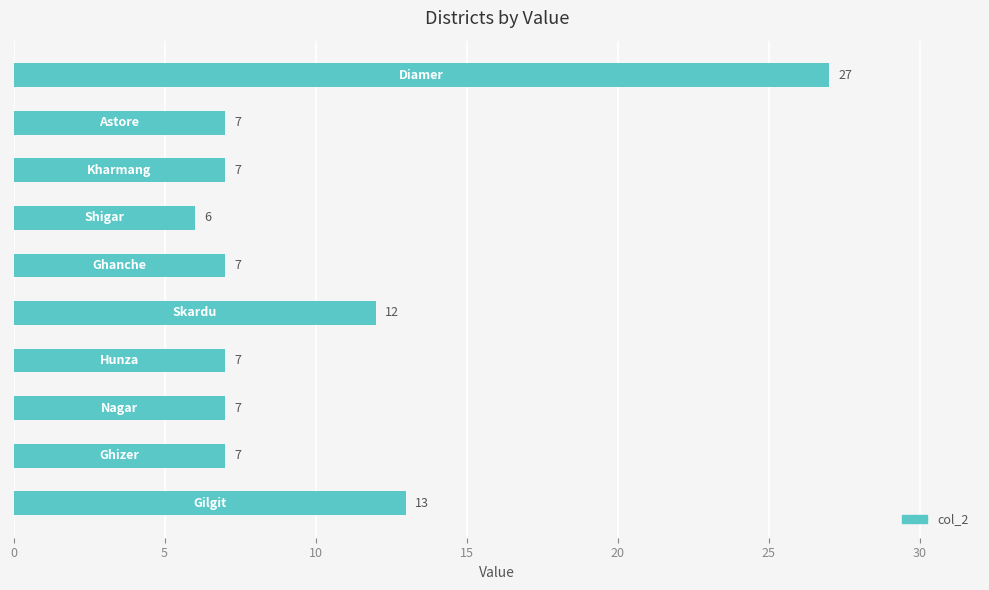

What is the smallest value displayed?

6